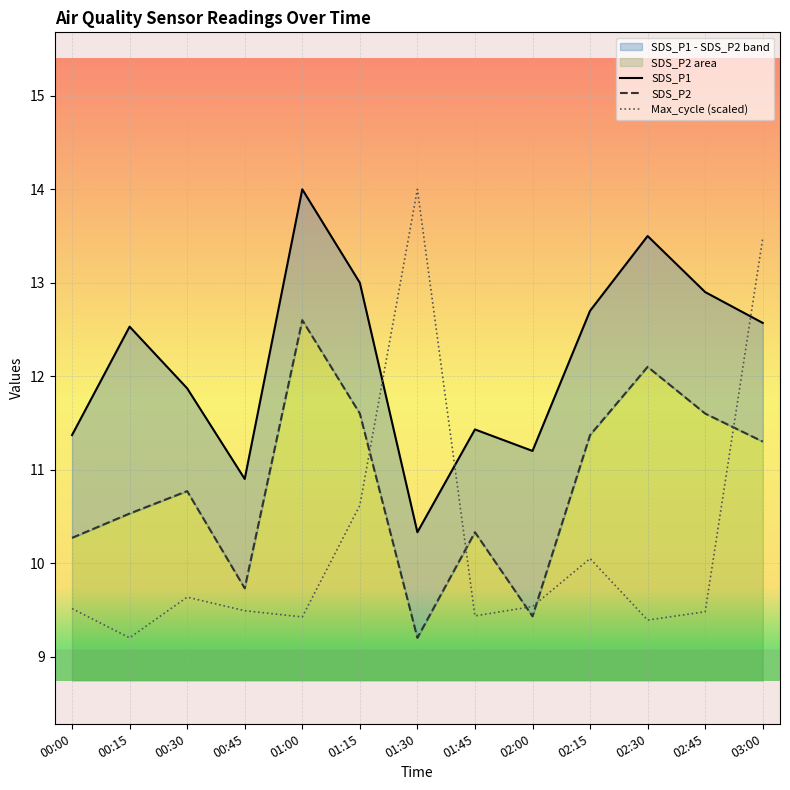

Reading left to right, list all the values displayed in this chart.

SDS_P1: 00:00=11.4	00:15=12.5	00:30=11.9	00:45=10.9	01:00=14.0	01:15=13.0	01:30=10.3	01:45=11.4	02:00=11.2	02:15=12.7	02:30=13.5	02:45=12.9	03:00=12.6
SDS_P2: 00:00=10.3	00:15=10.5	00:30=10.8	00:45=9.7	01:00=12.6	01:15=11.6	01:30=9.2	01:45=10.3	02:00=9.4	02:15=11.4	02:30=12.1	02:45=11.6	03:00=11.3
Max_cycle (scaled): 00:00=9.5	00:15=9.2	00:30=9.6	00:45=9.5	01:00=9.4	01:15=10.6	01:30=14.0	01:45=9.4	02:00=9.5	02:15=10.0	02:30=9.4	02:45=9.5	03:00=13.5